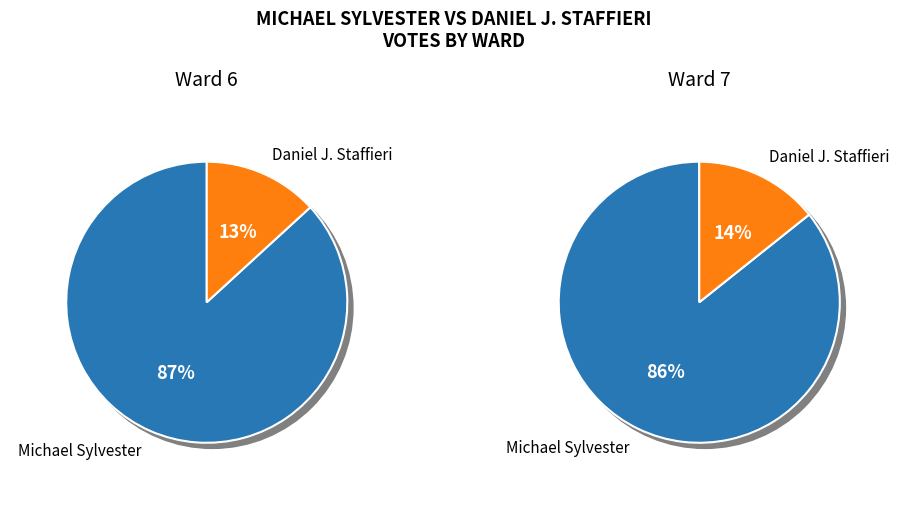

Which category has the biggest portion of the pie?

Michael Sylvester